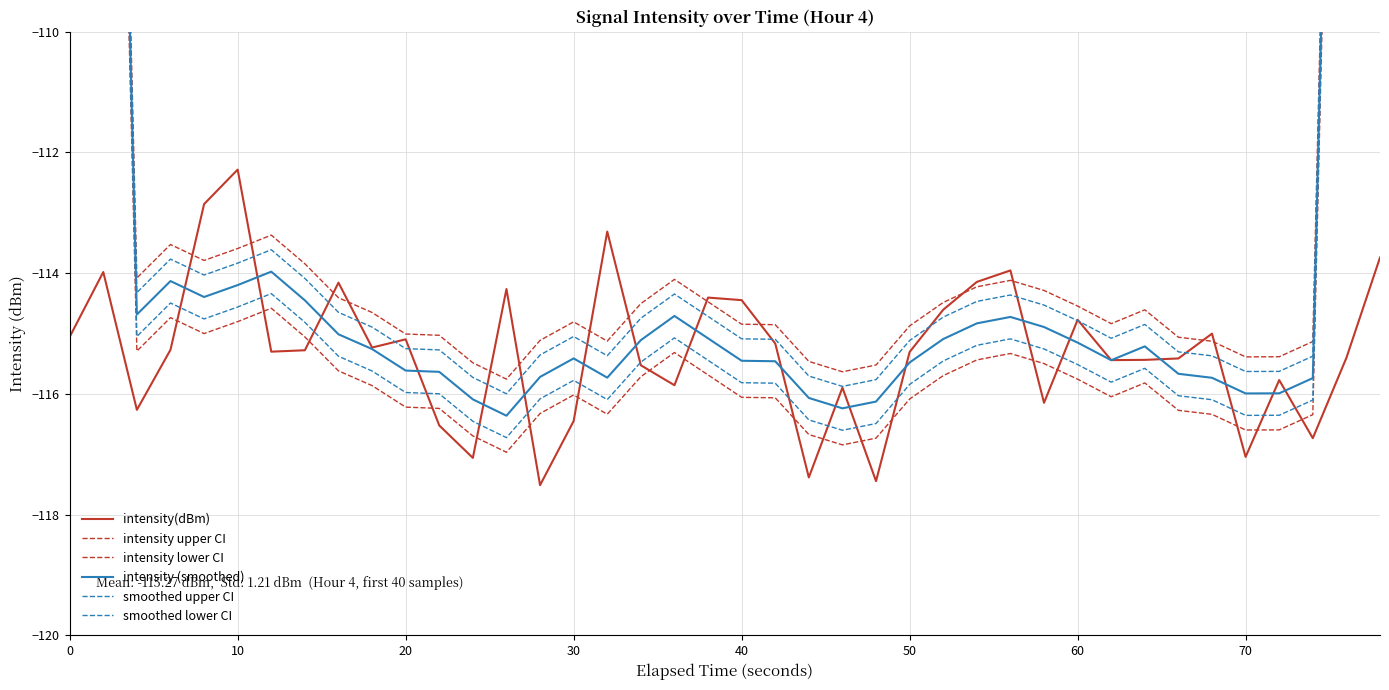

List the series in order of their peak value, lowest first.

intensity(dBm), intensity lower CI, smoothed lower CI, intensity (smoothed), smoothed upper CI, intensity upper CI